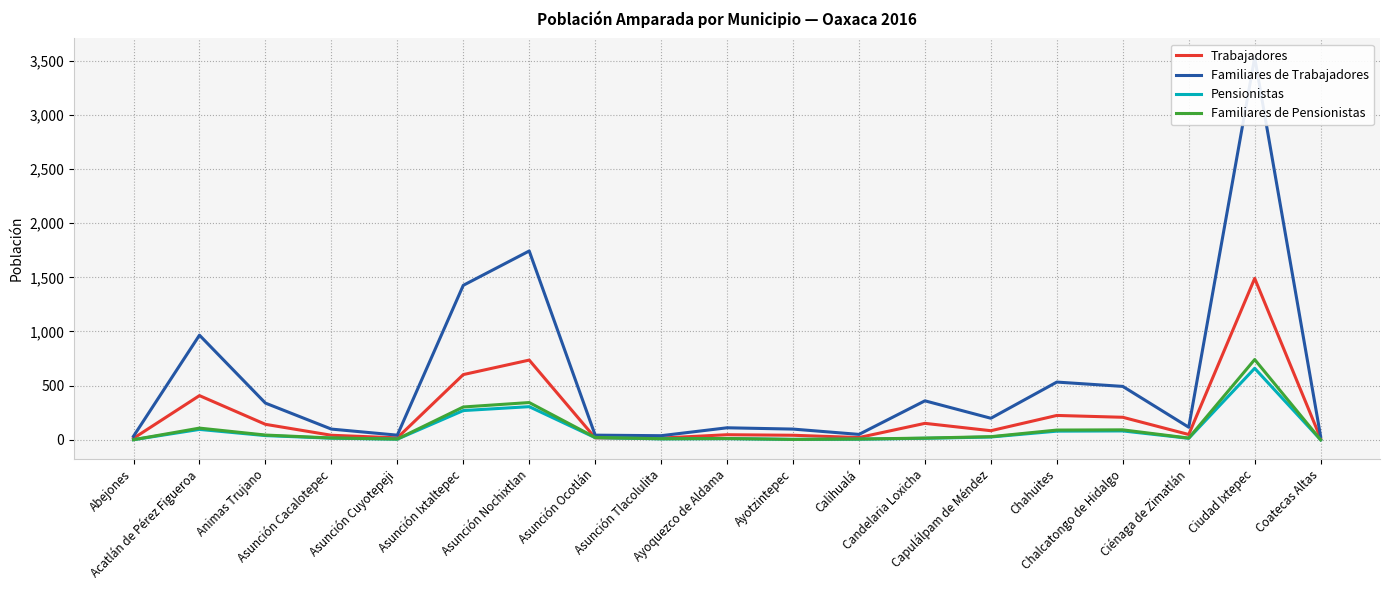

How many values in the Trabajadores series exceed 49?

9